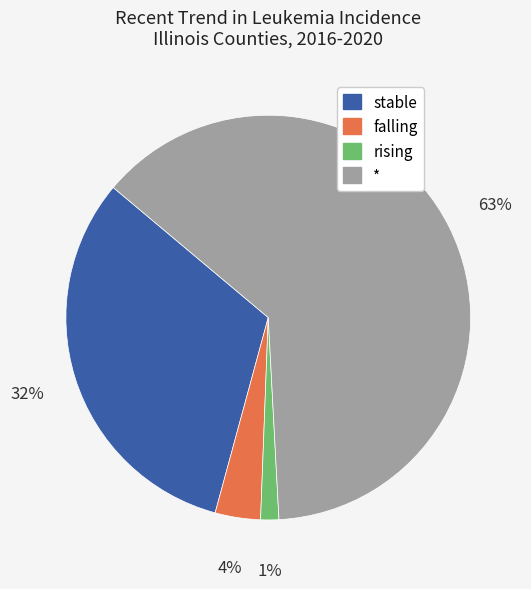

Do * and rising together represent more than half of the pie?

Yes